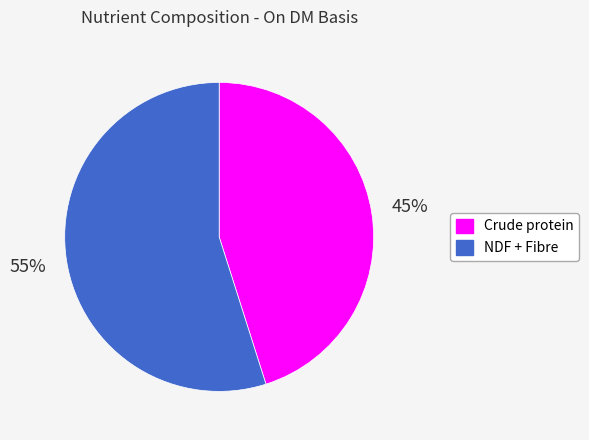

Rank the categories by value from highest to lowest.

NDF + Fibre, Crude protein